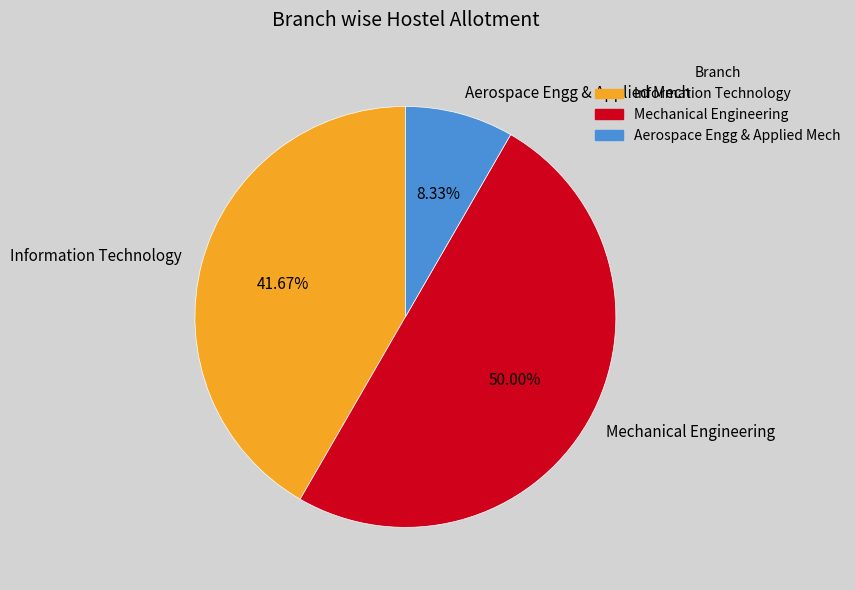

Rank the categories by value from highest to lowest.

Mechanical Engineering, Information Technology, Aerospace Engg & Applied Mech